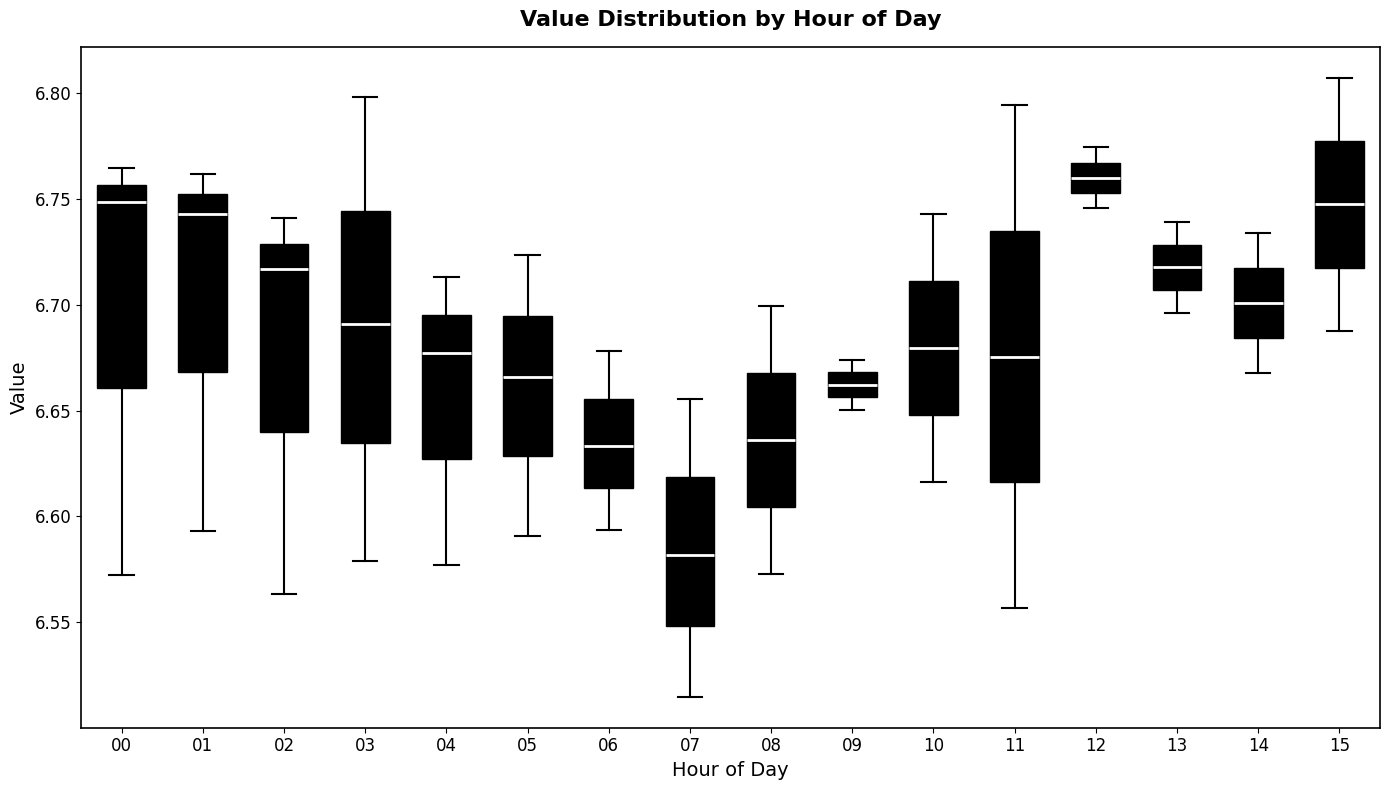

Which box is the tallest, from its lower edge to its upper edge?

11